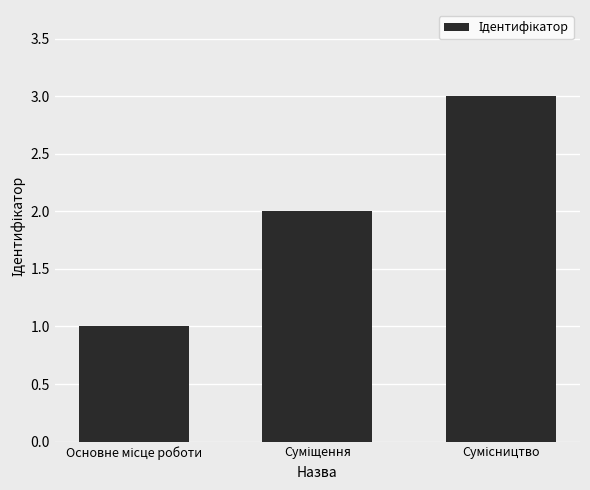

What is the sum of all values?

6